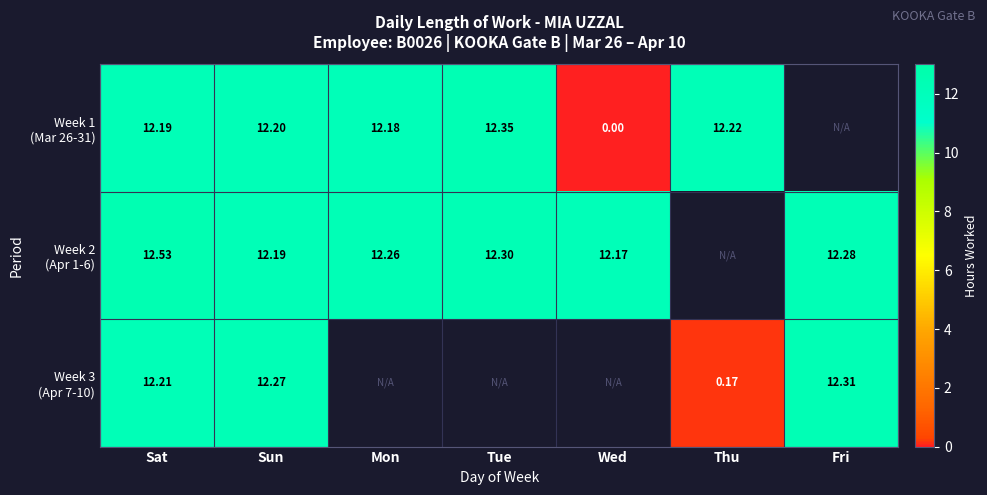

Which category has the lowest value in the Week 2 (Apr 1-6) series?

Wed